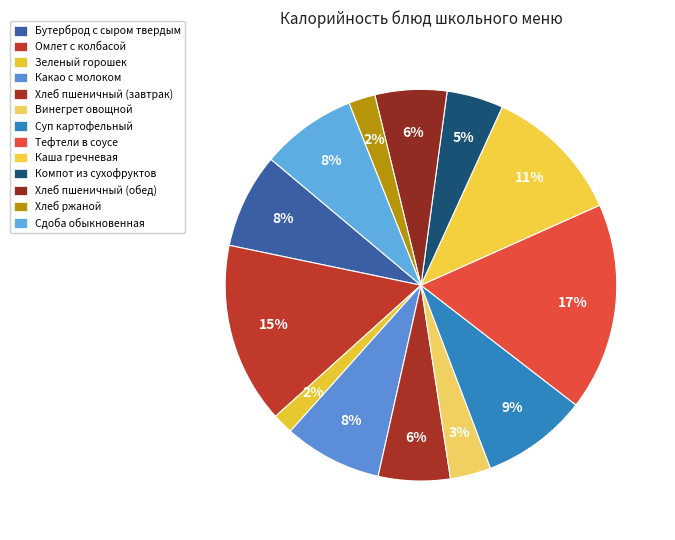

What is the smallest slice in the pie chart?

Зеленый горошек